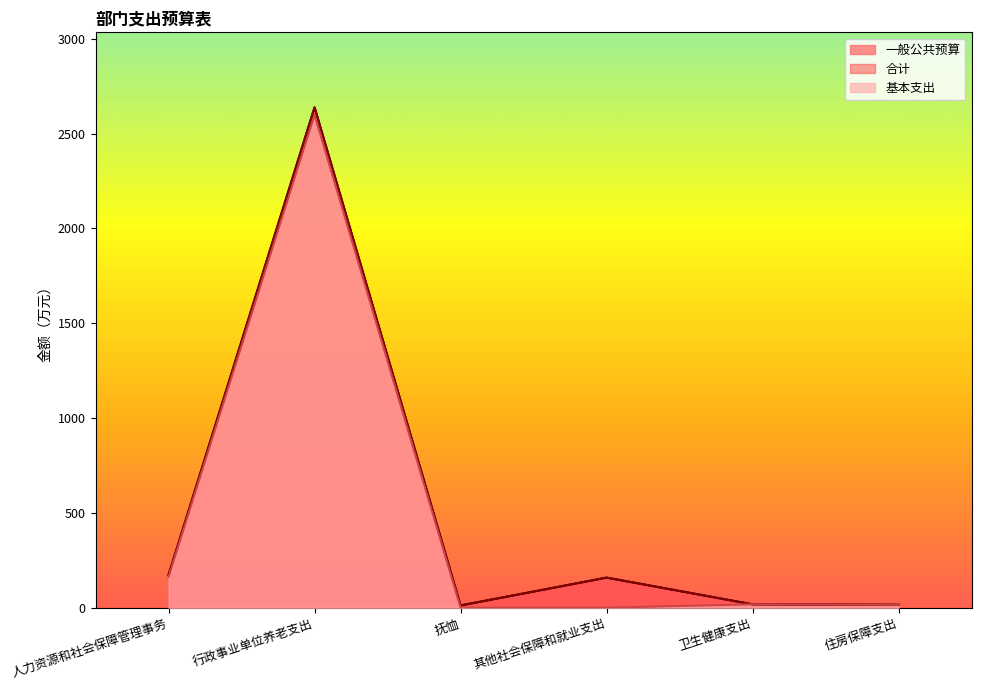

What is the value of the 一般公共预算 point at the 2nd from the left?

2638.8